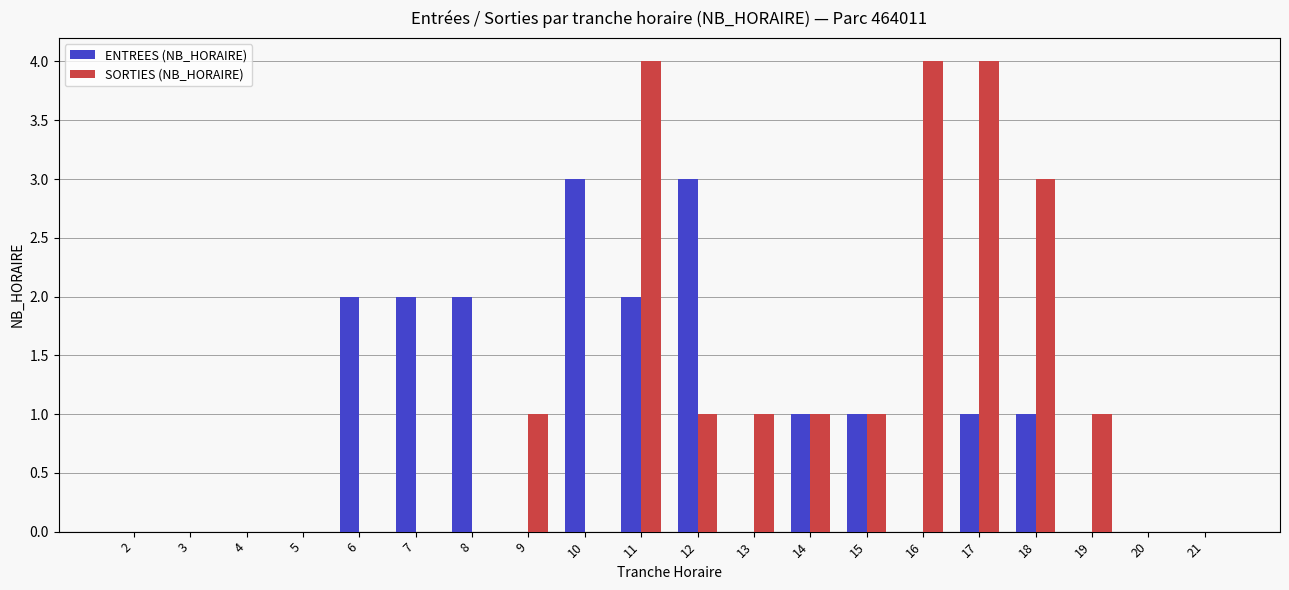

Reading right to left, extract all data points from this chart.

ENTREES (NB_HORAIRE): 21=0	20=0	19=0	18=1	17=1	16=0	15=1	14=1	13=0	12=3	11=2	10=3	9=0	8=2	7=2	6=2	5=0	4=0	3=0	2=0
SORTIES (NB_HORAIRE): 21=0	20=0	19=1	18=3	17=4	16=4	15=1	14=1	13=1	12=1	11=4	10=0	9=1	8=0	7=0	6=0	5=0	4=0	3=0	2=0